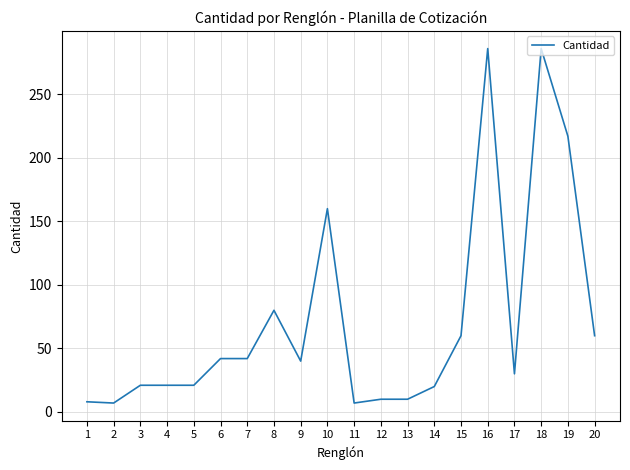

At which label does the data first exceed 40?

6